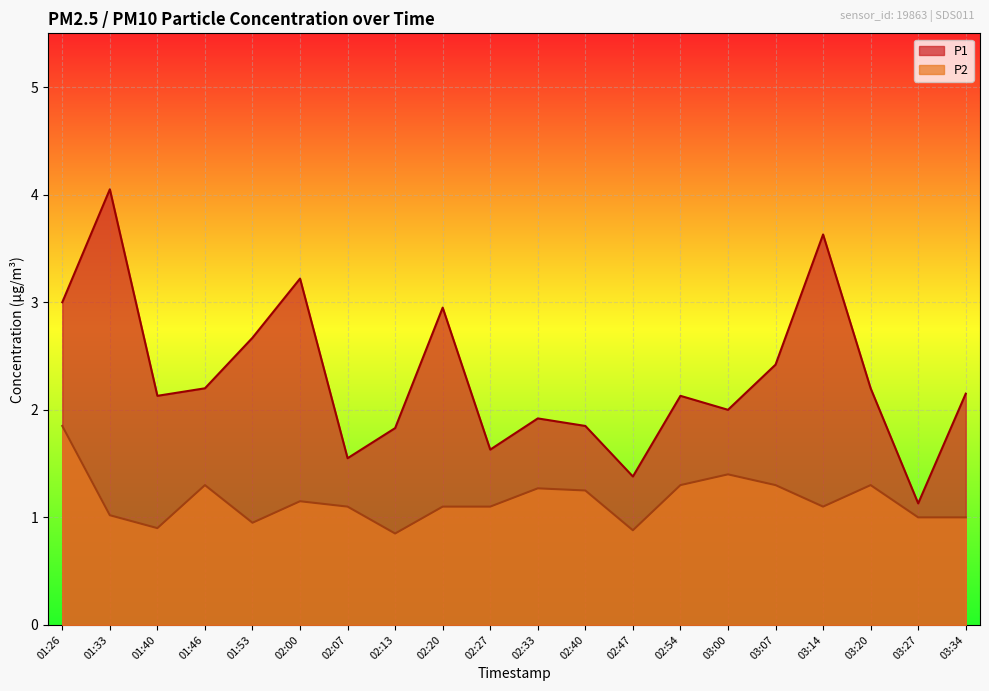

Is the value of P2 at 01:26 greater than the value of P1 at 02:20?

No